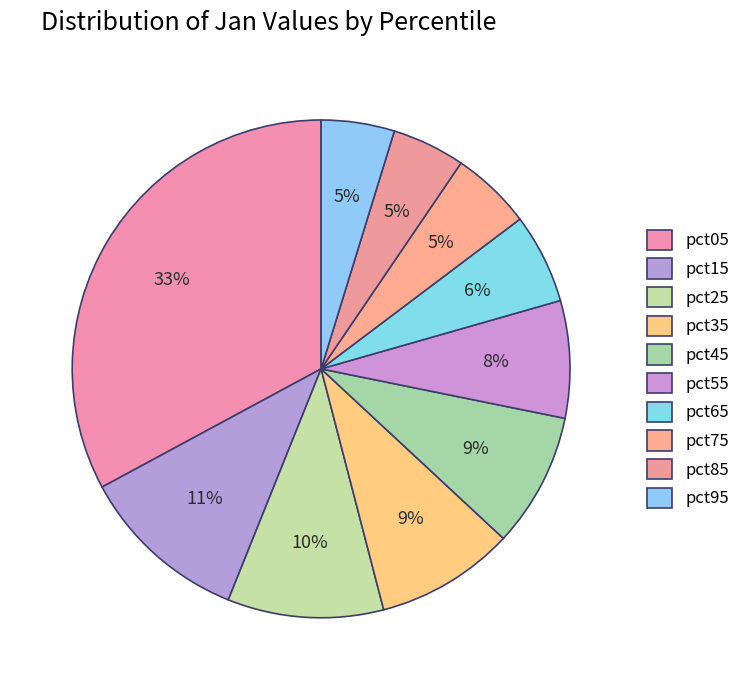

Is there a majority slice in this chart?

No